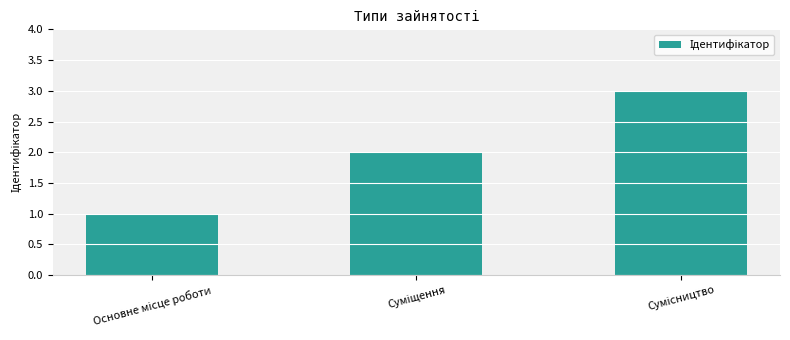

What is the greatest value displayed?

3